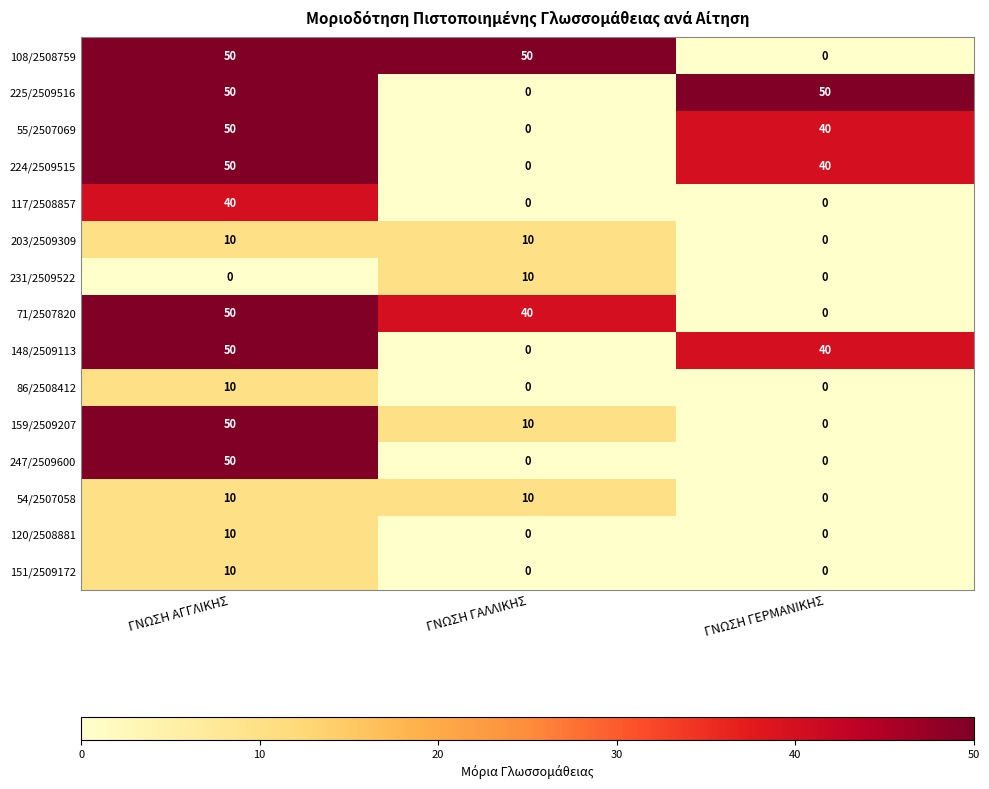

Count the 148/2509113 values in the range 0 to 50.

3